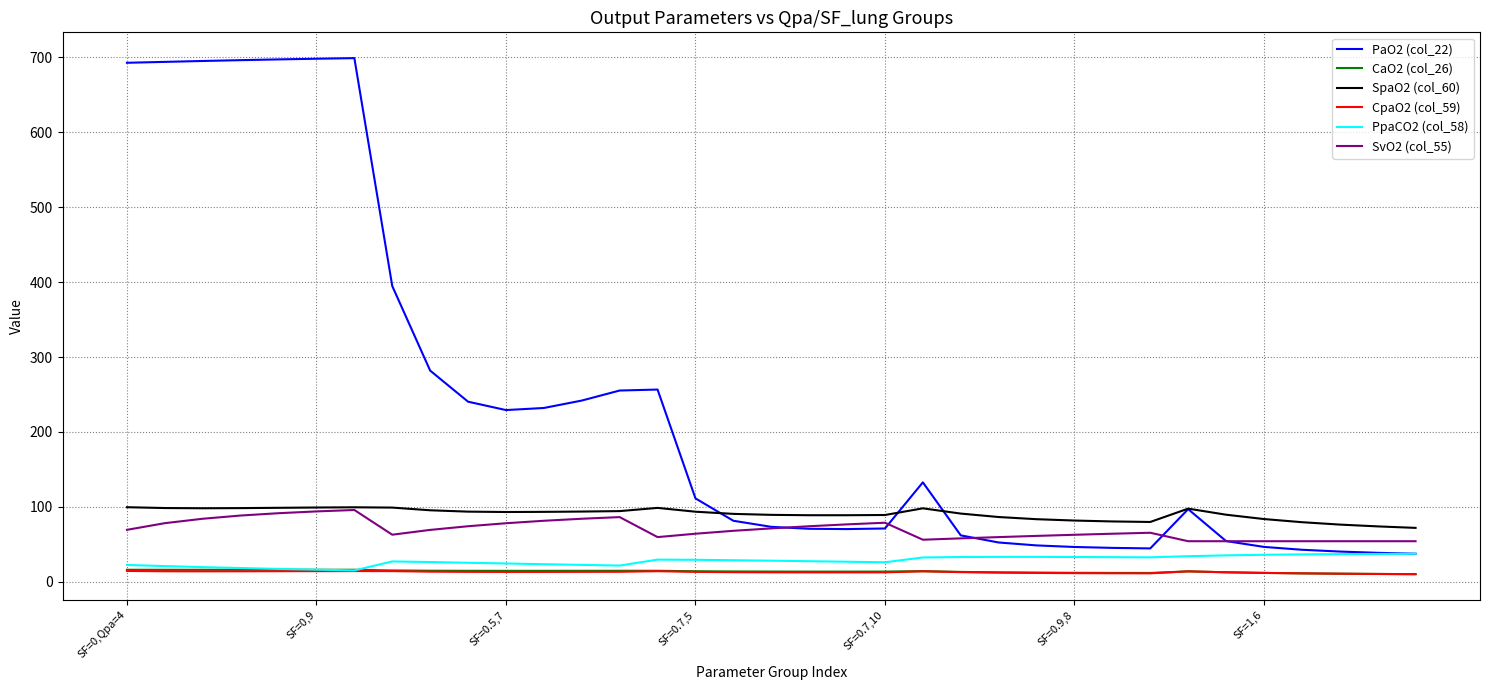

What are all the series names shown in the legend?

PaO2 (col_22), CaO2 (col_26), SpaO2 (col_60), CpaO2 (col_59), PpaCO2 (col_58), SvO2 (col_55)